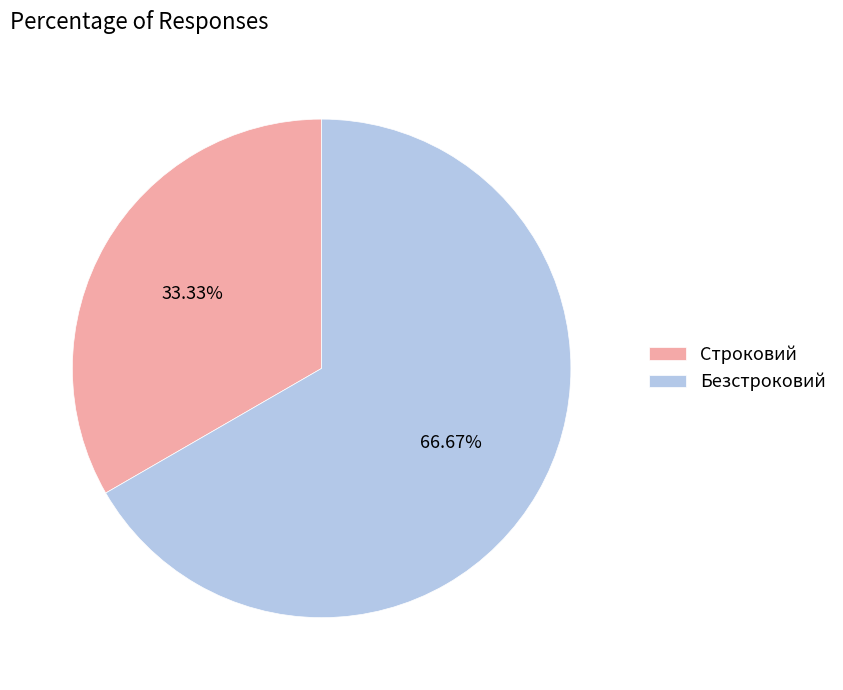

What percentage do Безстроковий and Строковий together represent?

100.0%